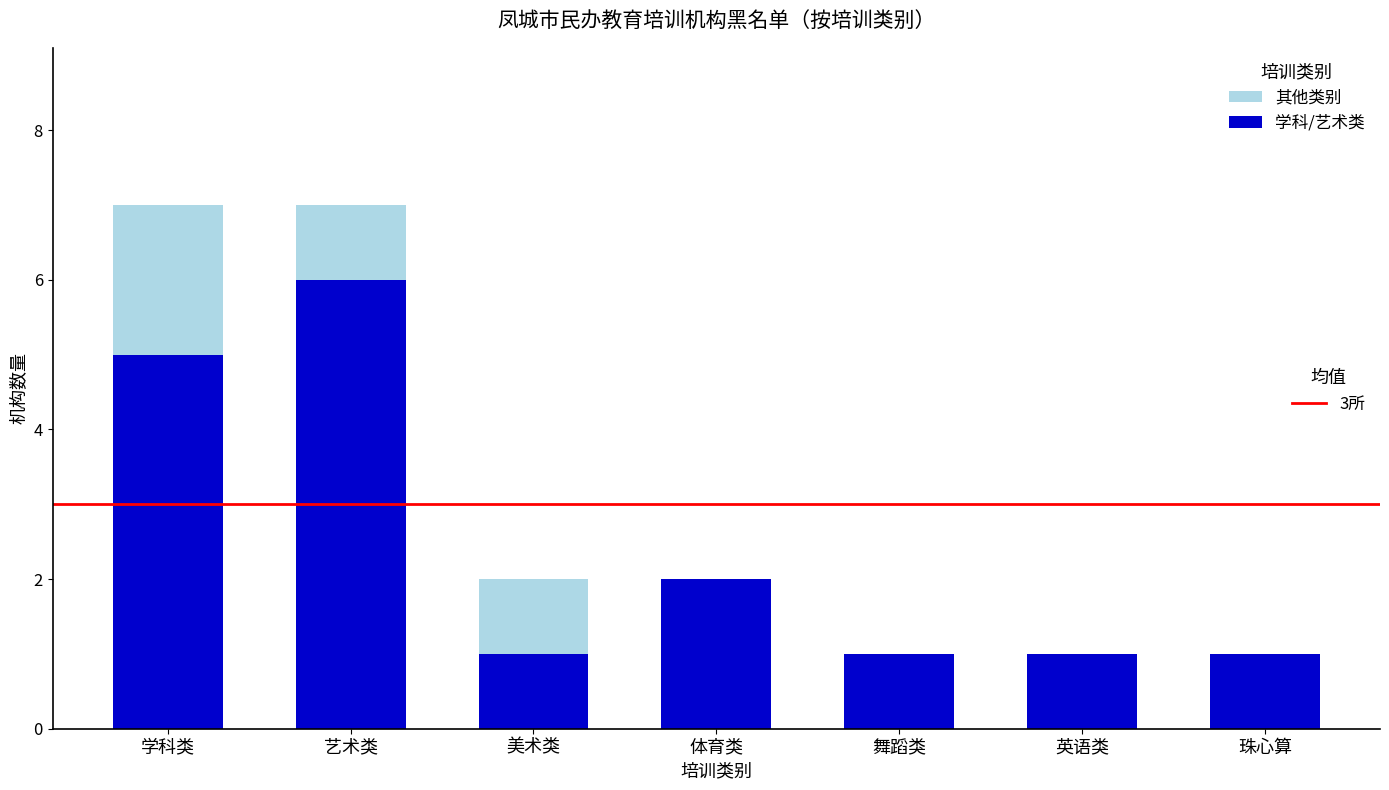

What is the total value across all series at 艺术类?

7